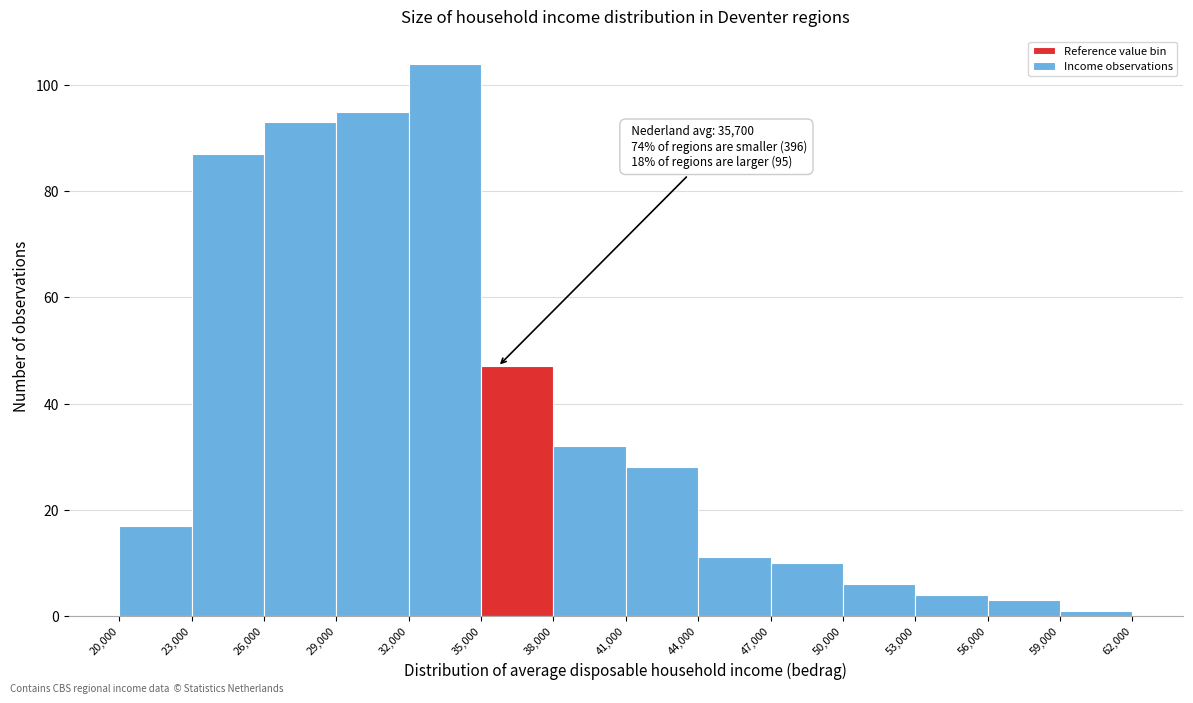

Over which range of the x-axis is the bar tallest?

32,000 to 35,000